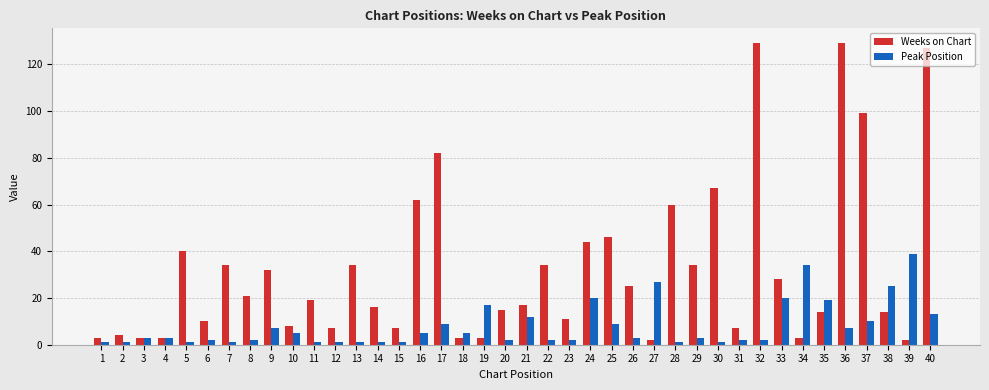

Rank the series at 1 from highest to lowest value.

Weeks on Chart, Peak Position